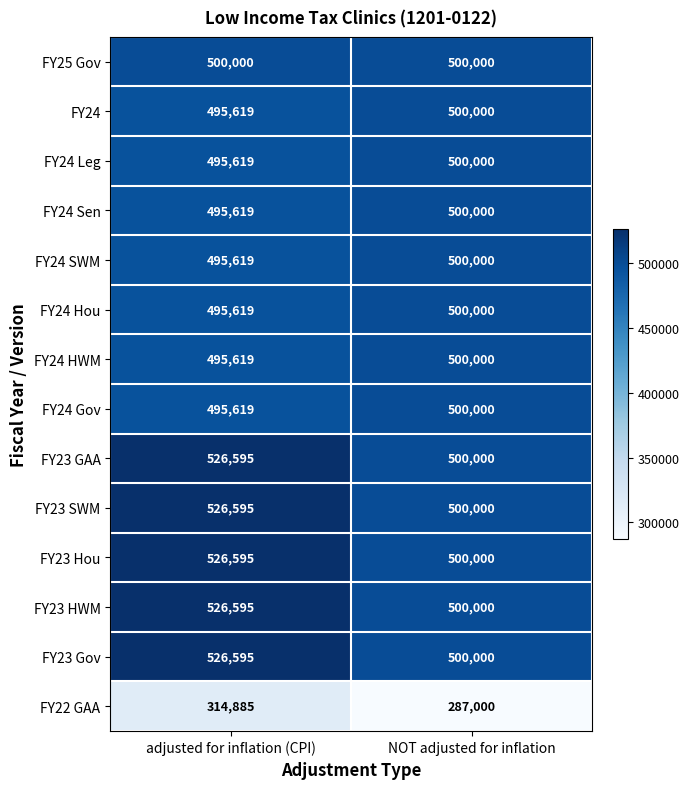

The FY23 HWM series shows 500000 at NOT adjusted for inflation. True or false?

True